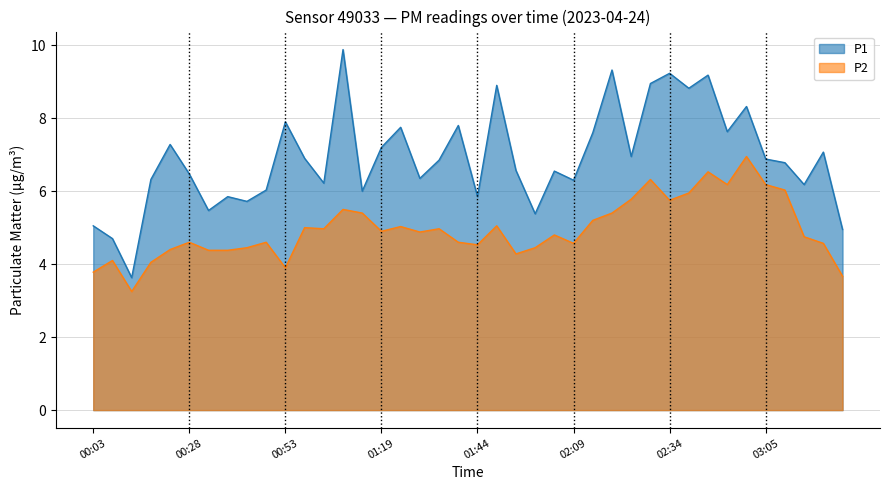

True or false: P2 and P1 cross at least once.

False